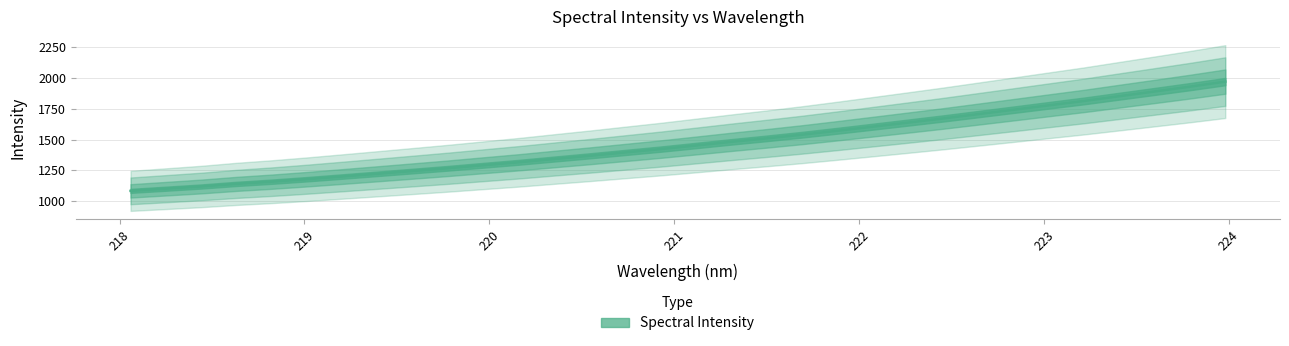

How many categories are shown in the chart?

32